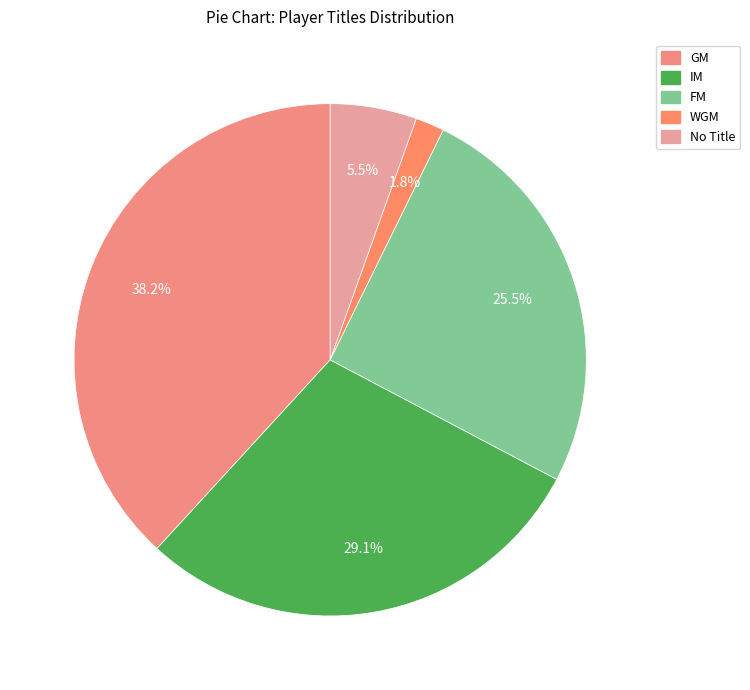

How many slices are in this pie chart?

5